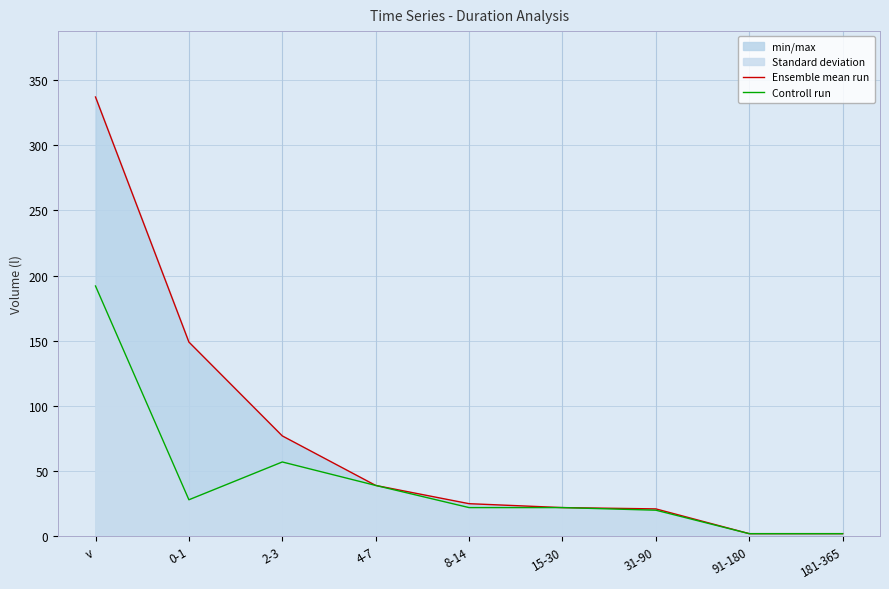

Where is the first local minimum for Controll run?

0-1